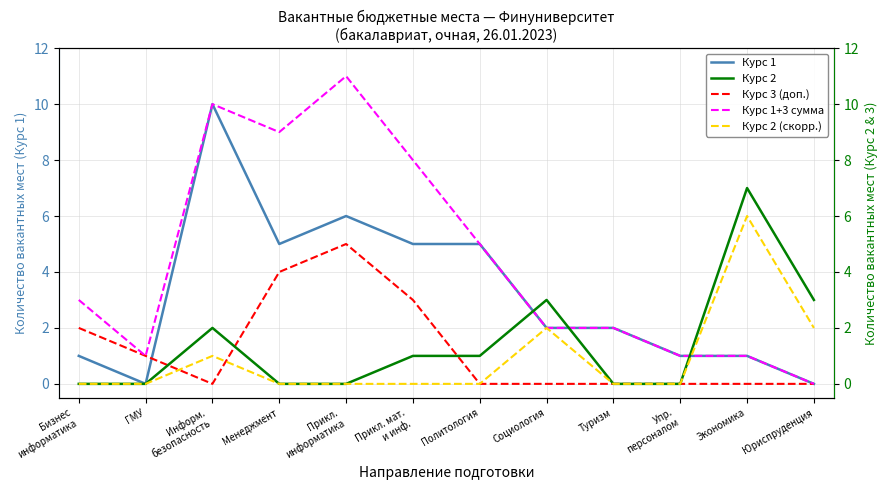

Is this an area chart (filled region under the line)?

No